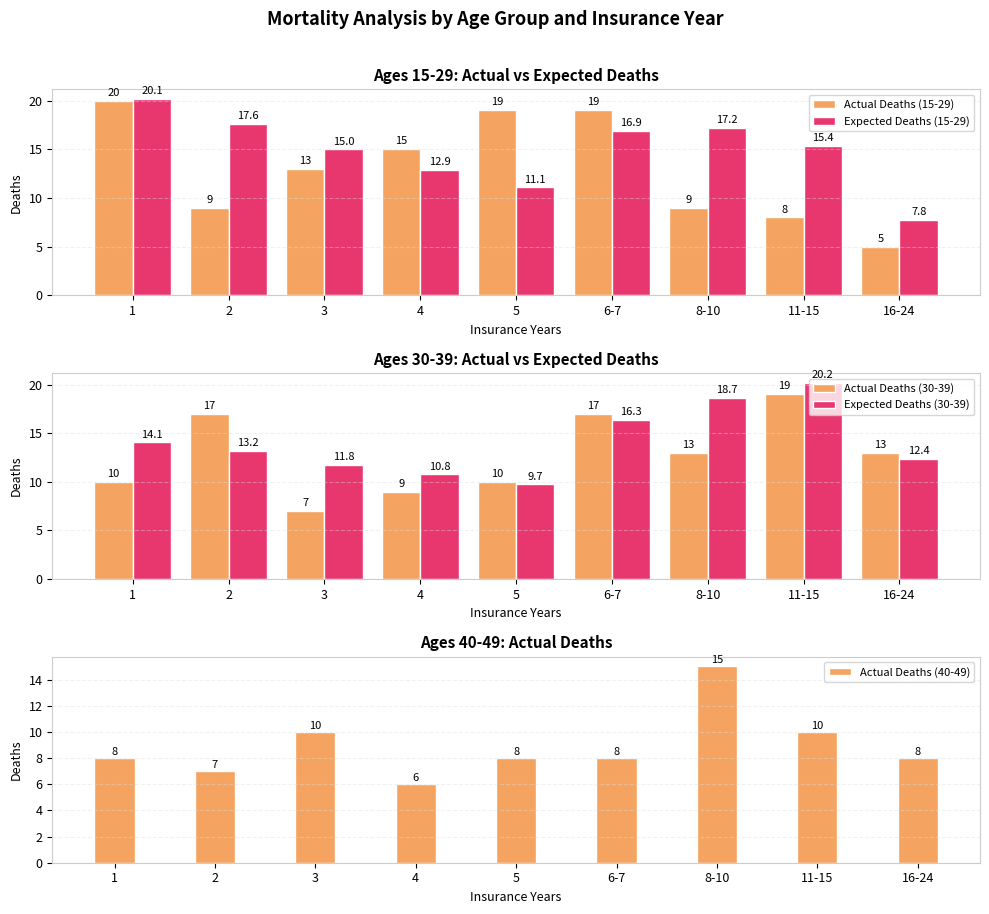

The value of Actual Deaths (40-49) at 1 is 12.5. True or false?

False